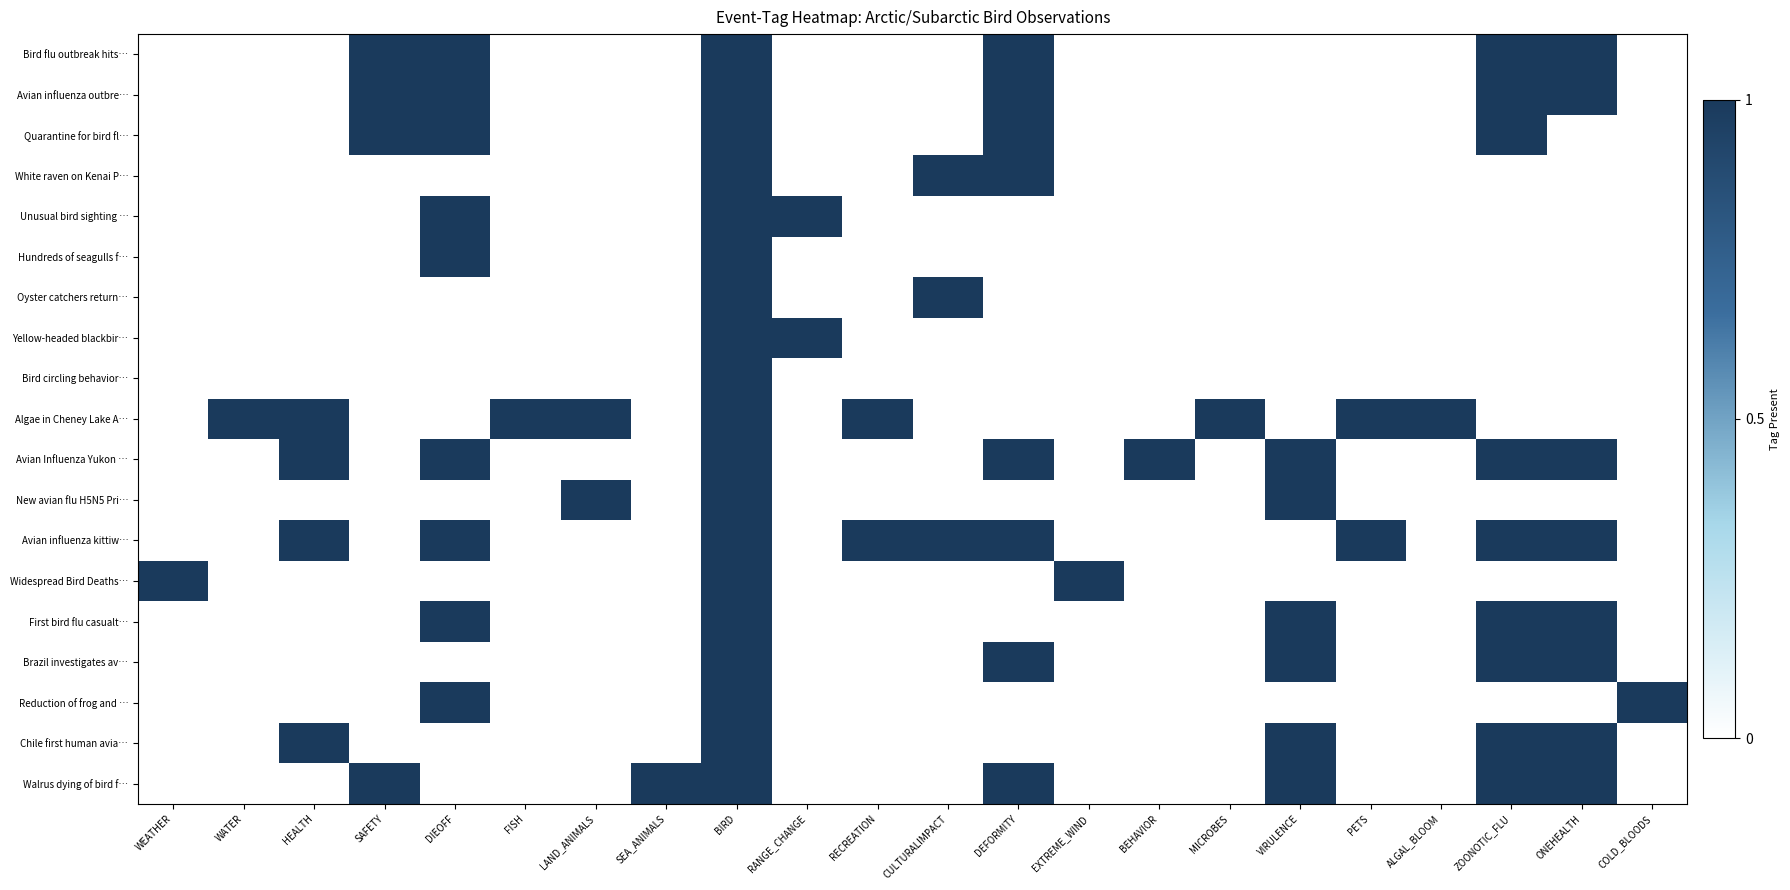

Between WEATHER and ZOONOTIC_FLU, which is larger?

ZOONOTIC_FLU